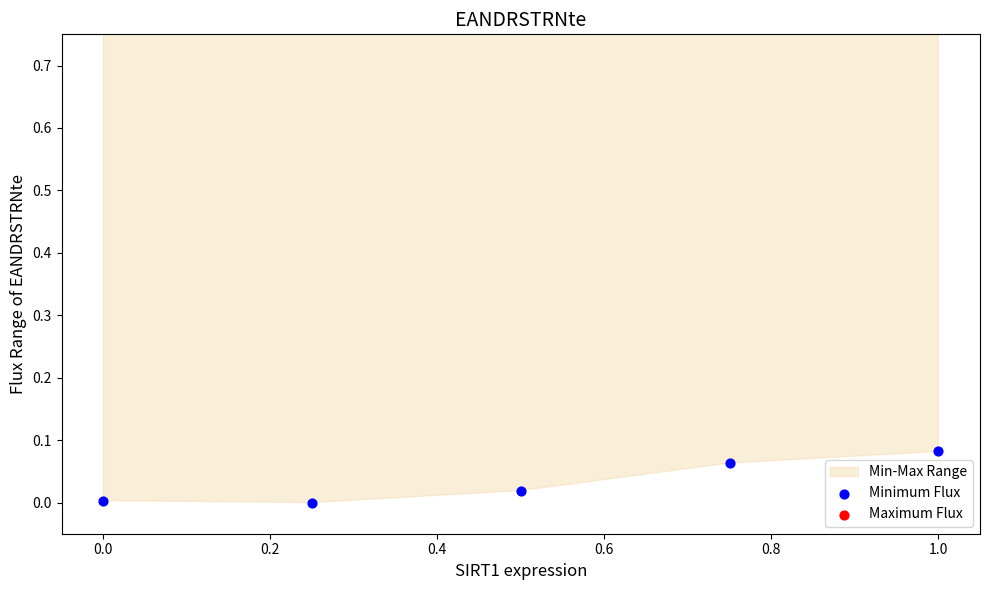

At how many categories does at least one series exceed 0?

5